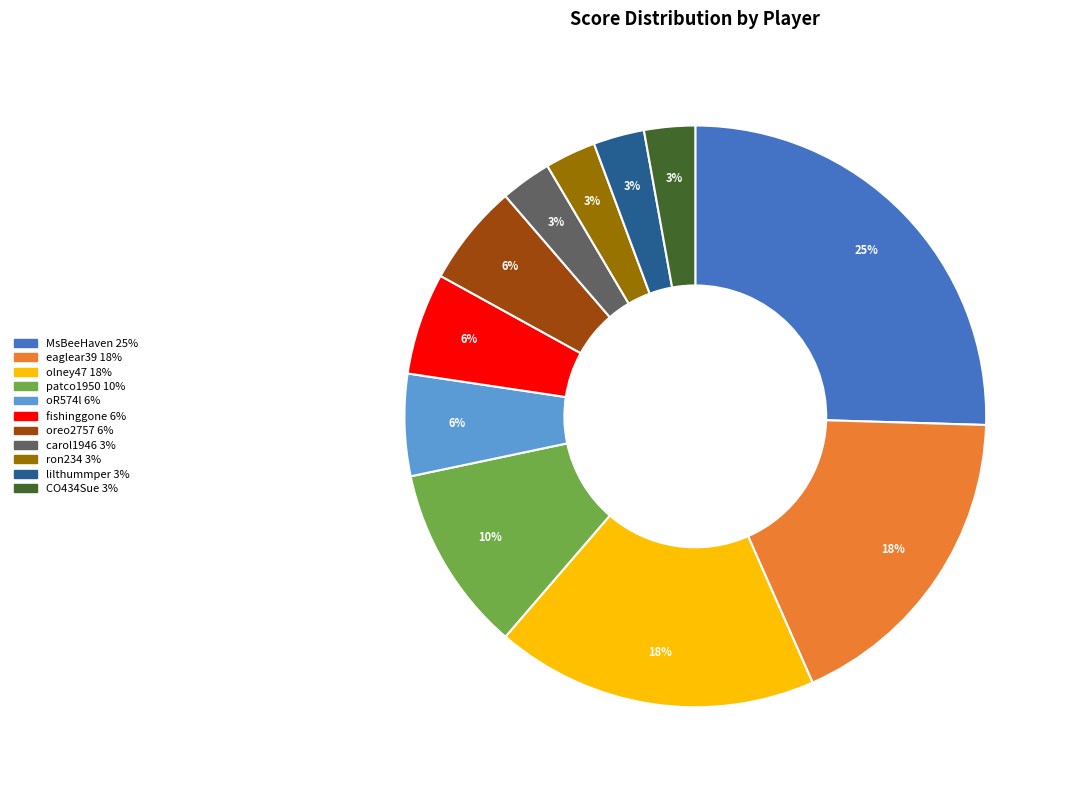

Which slice is the largest?

MsBeeHaven